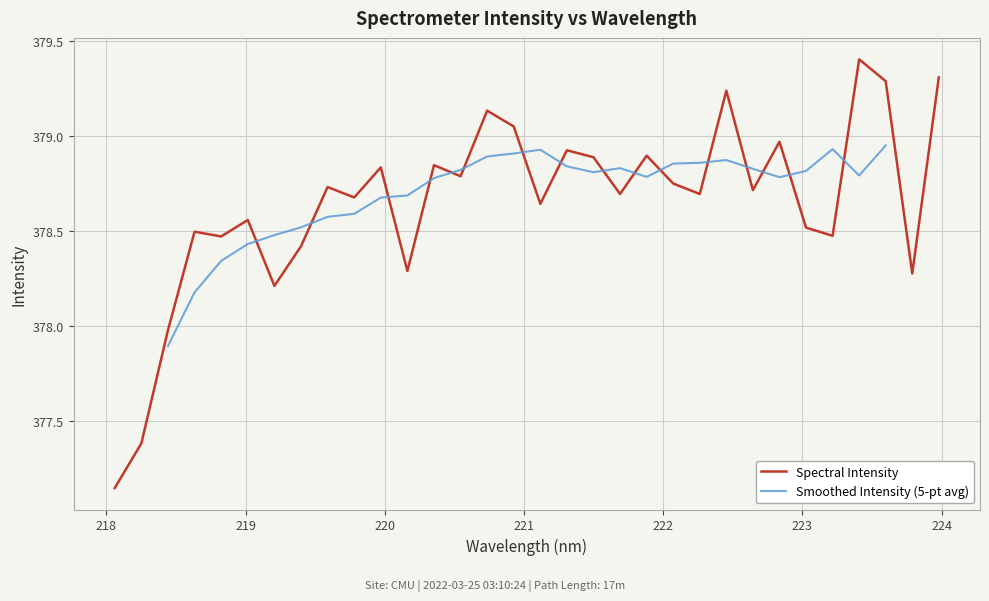

At which category does the data reach its first local peak?

218.6332